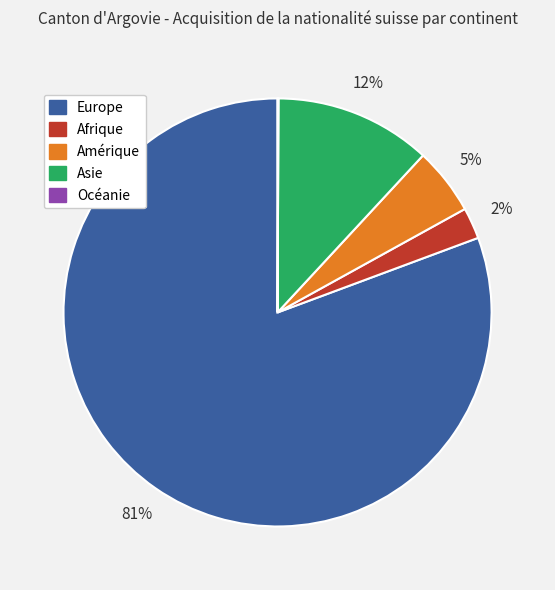

Is the sum of Amérique and Asie greater than half?

No